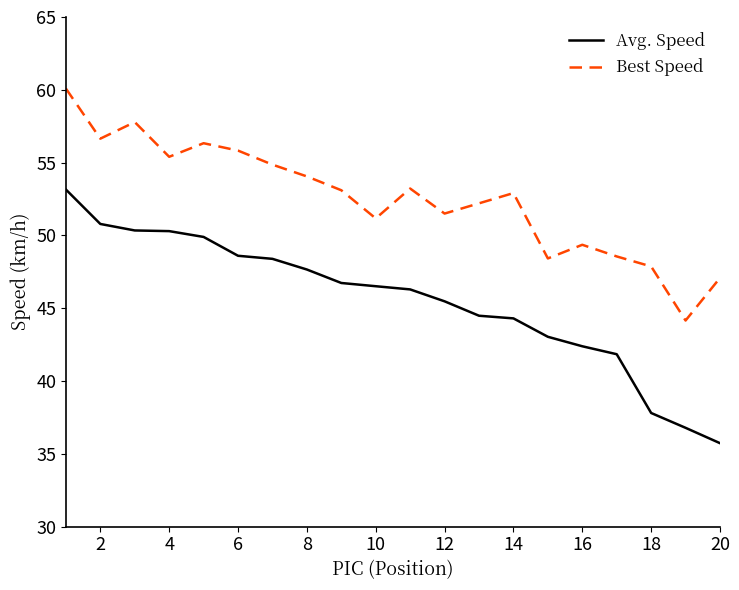

What is the lowest value of the Avg. Speed series?

35.7